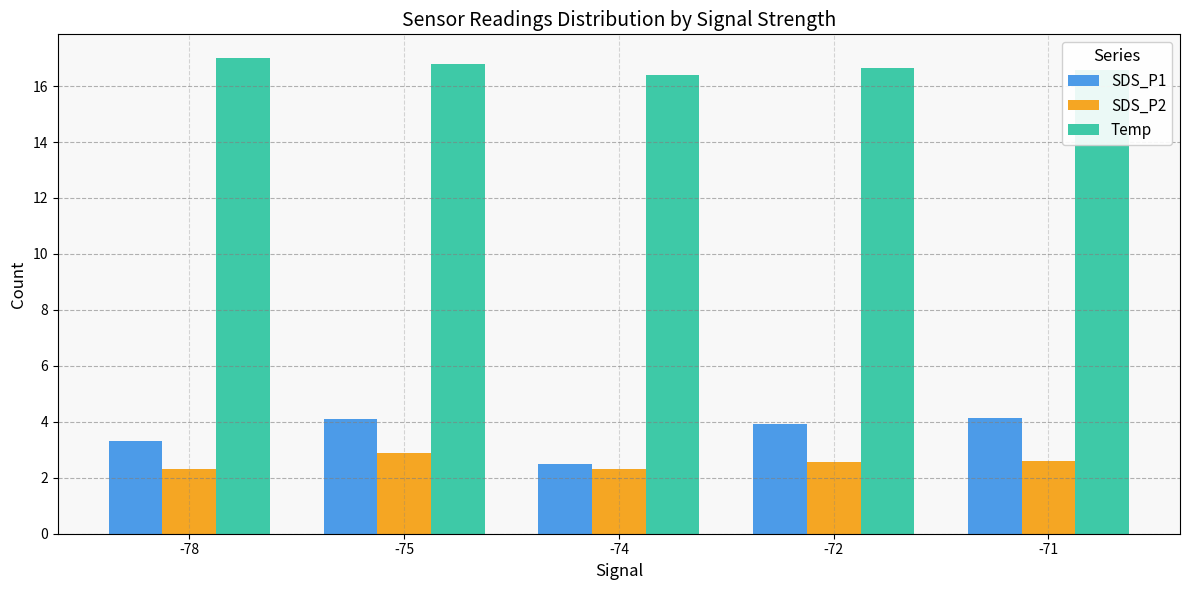

What is the sum of the Temp values at -75 and -71?

33.4